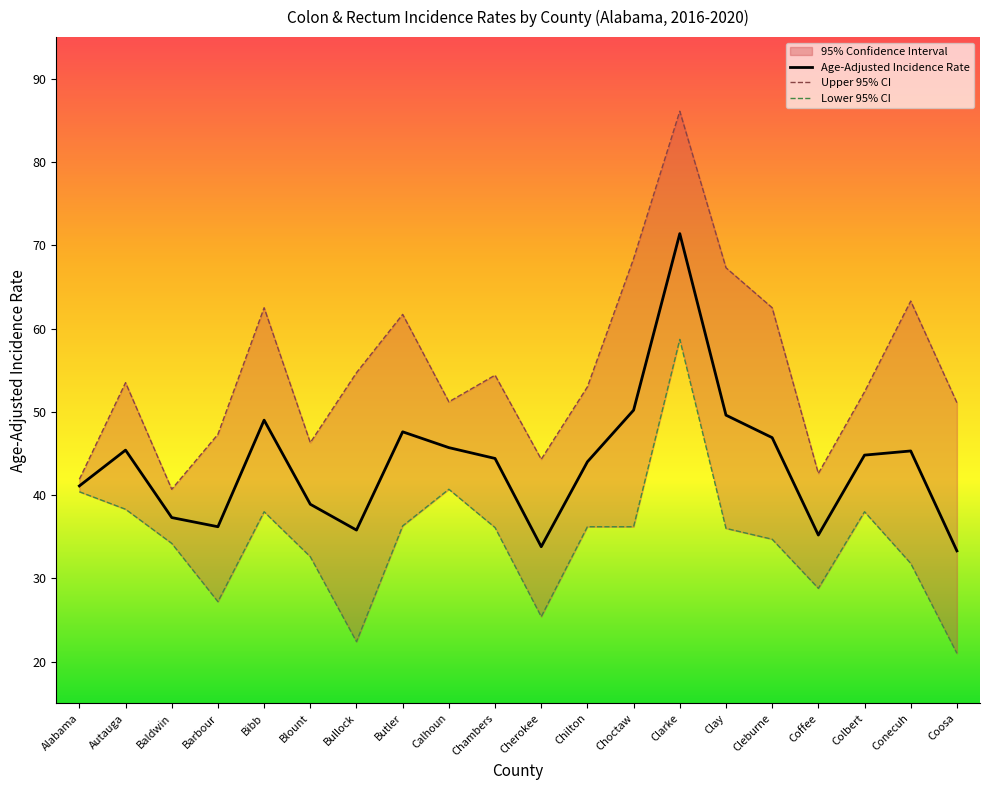

True or false: Upper 95% CI and Lower 95% CI intersect in this chart.

False